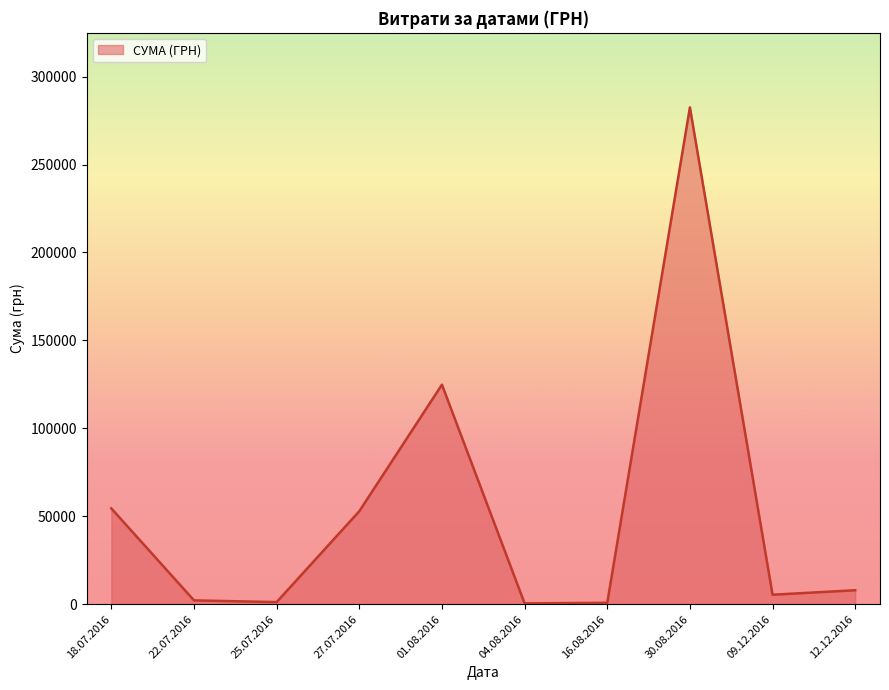

At which label is the value closest to 141492?

01.08.2016